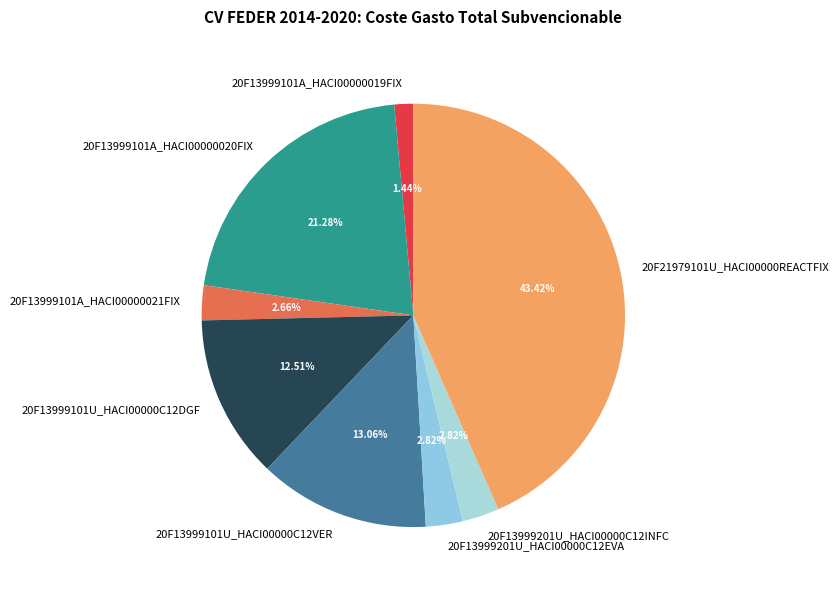

The 20F13999101A_HACI00000020FIX slice represents 21% of the pie. True or false?

True